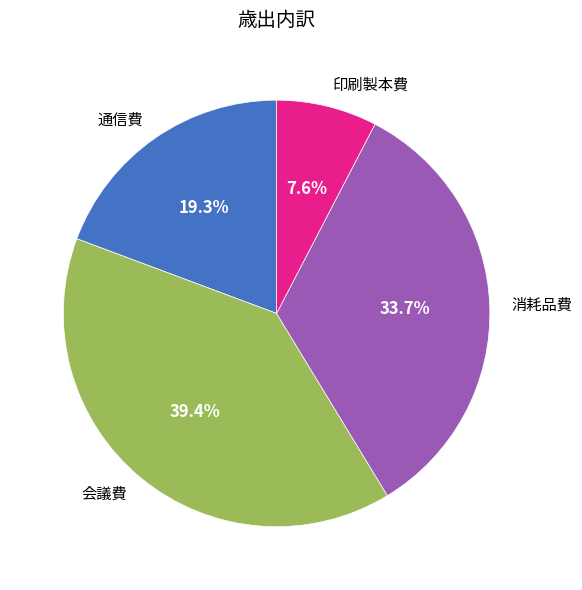

What percentage do 会議費 and 通信費 together represent?

58.7%